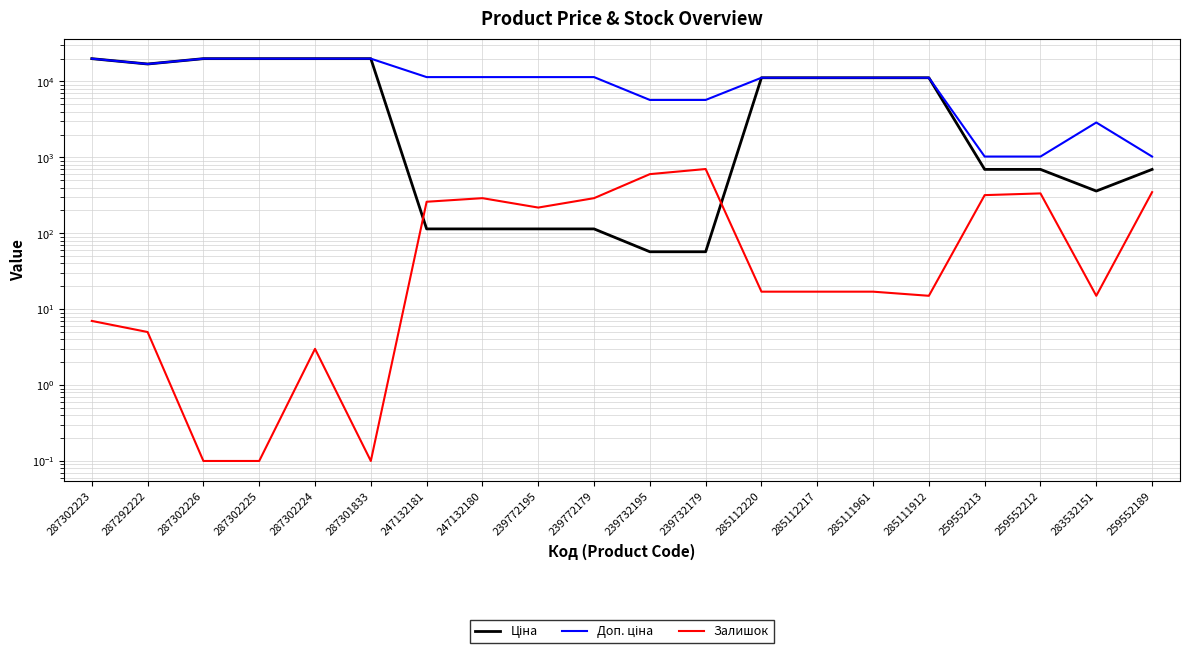

At 259552213, list the series in order from largest to smallest.

Доп. ціна, Ціна, Залишок